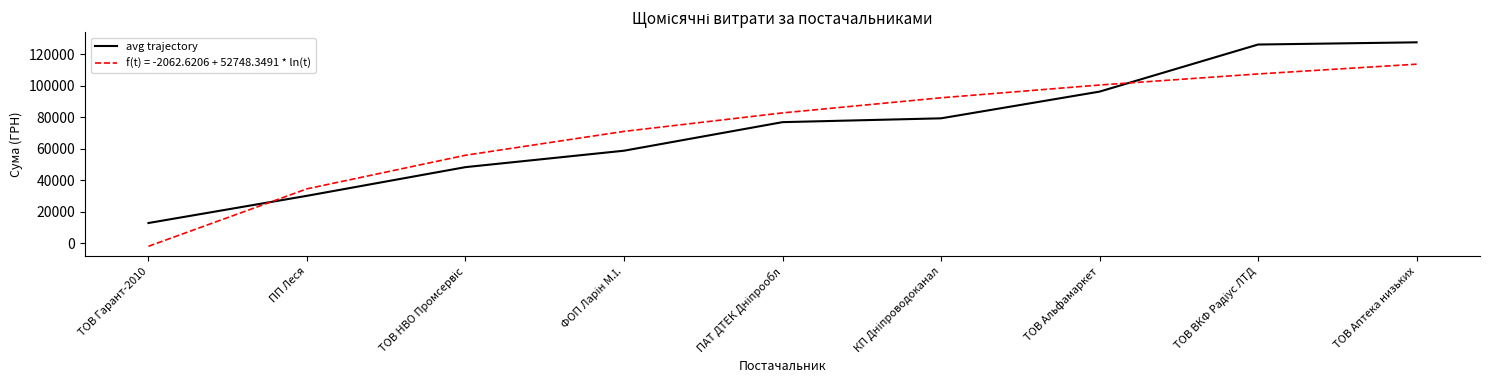

Count the number of categories in the chart.

9